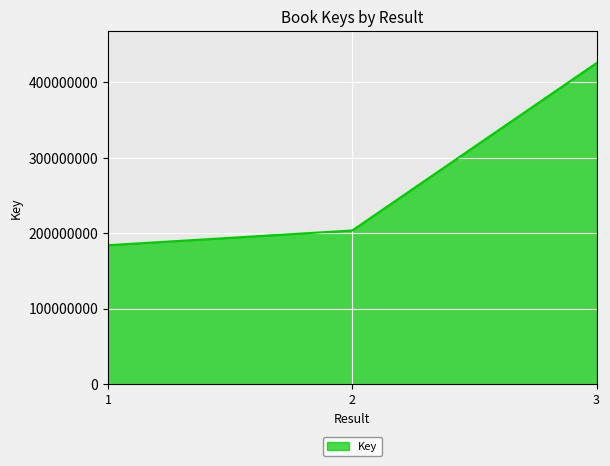

What is the difference between the maximum and minimum values?

241562694